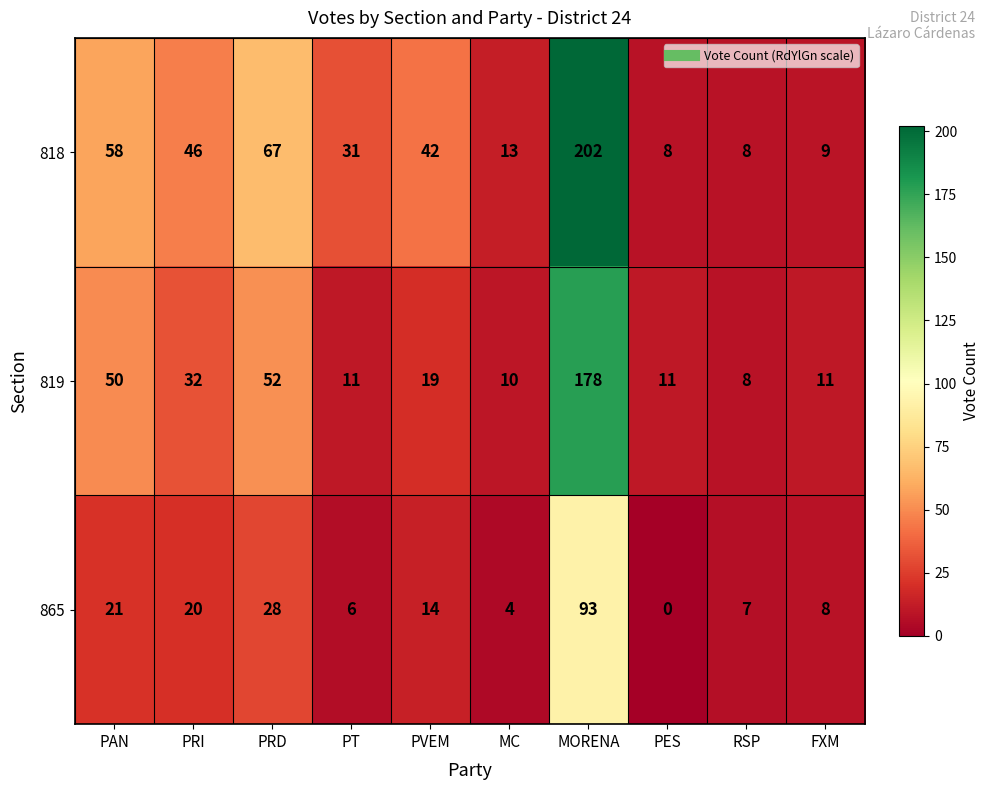

At which category does the chart reach its peak across all series?

MORENA